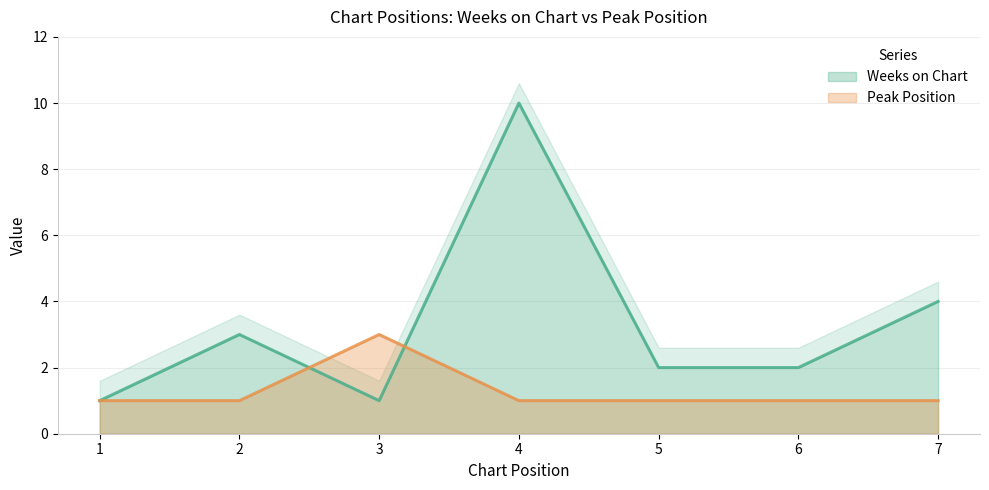

Which category has the lowest value in the Peak Position series?

1